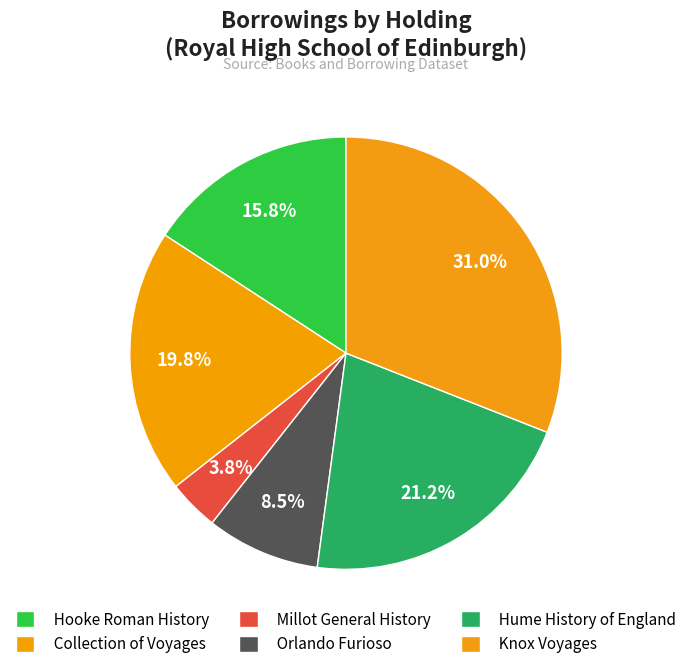

Which slice is the smallest?

Millot General History